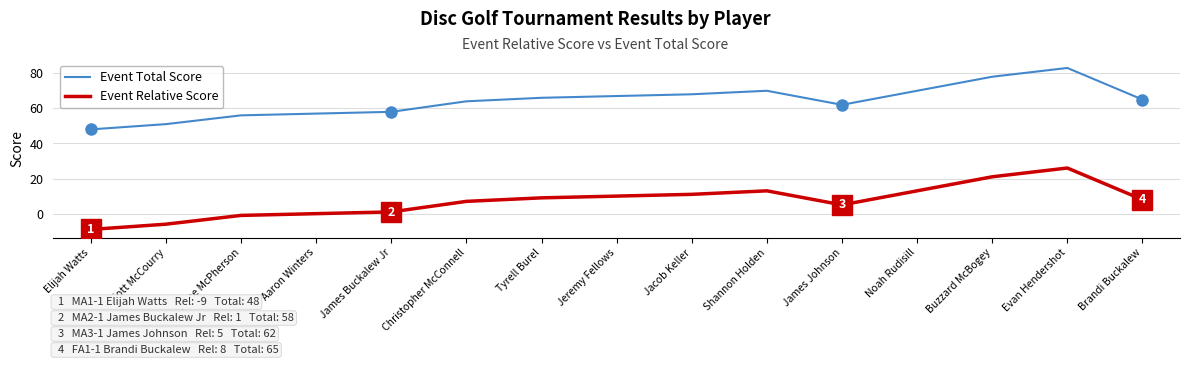

Where is Event Total Score nearest to the value 65?

Brandi Buckalew